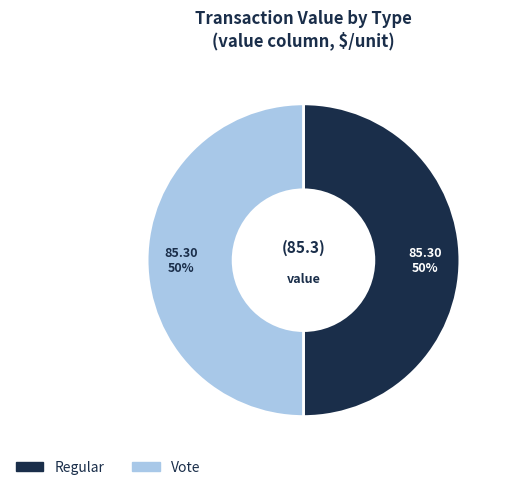

To the nearest percent, what percentage of the pie is Vote?

50%